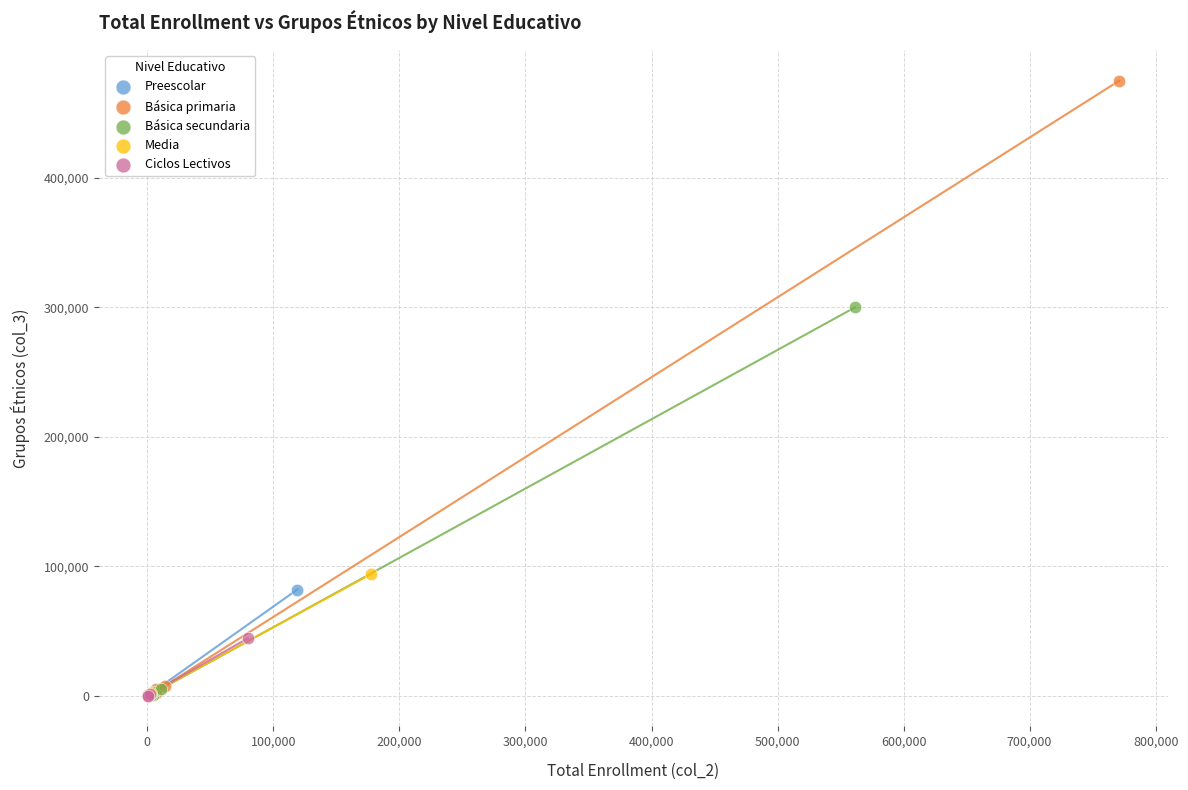

Which series contains the highest Y value?

Básica primaria